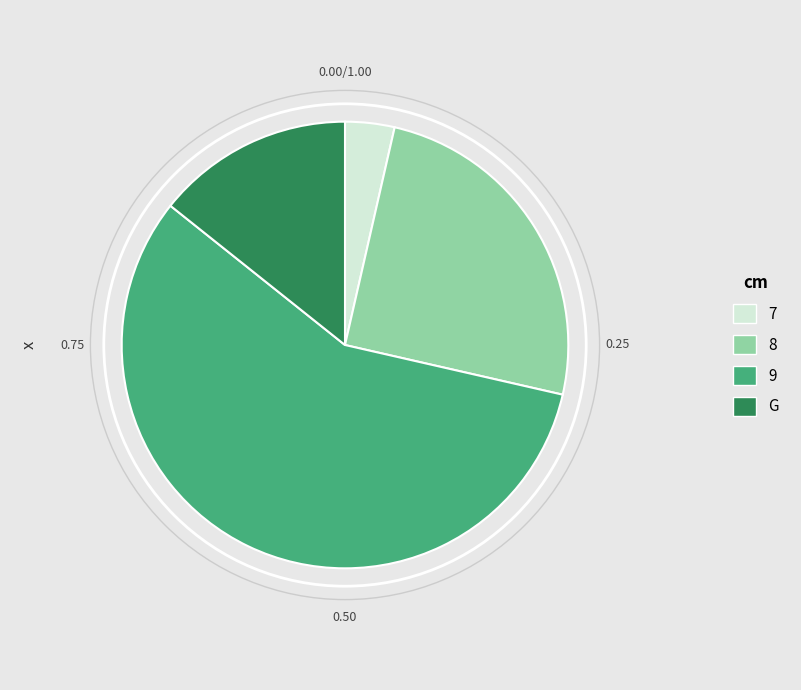

Rank the categories by value from highest to lowest.

9, 8, G, 7